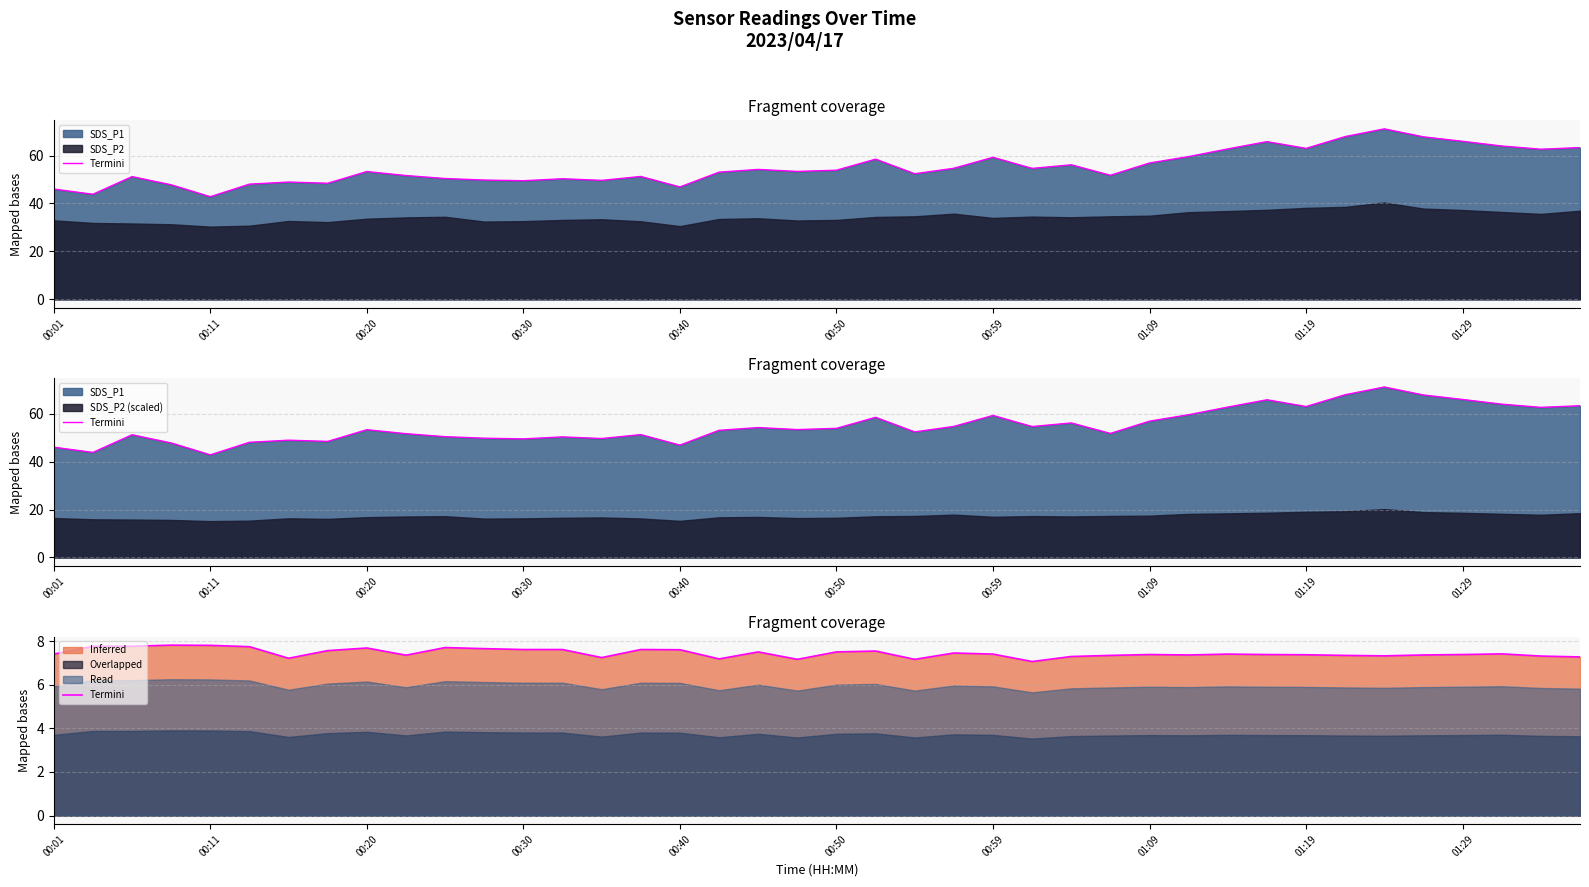

How many lines are shown in the chart?

1